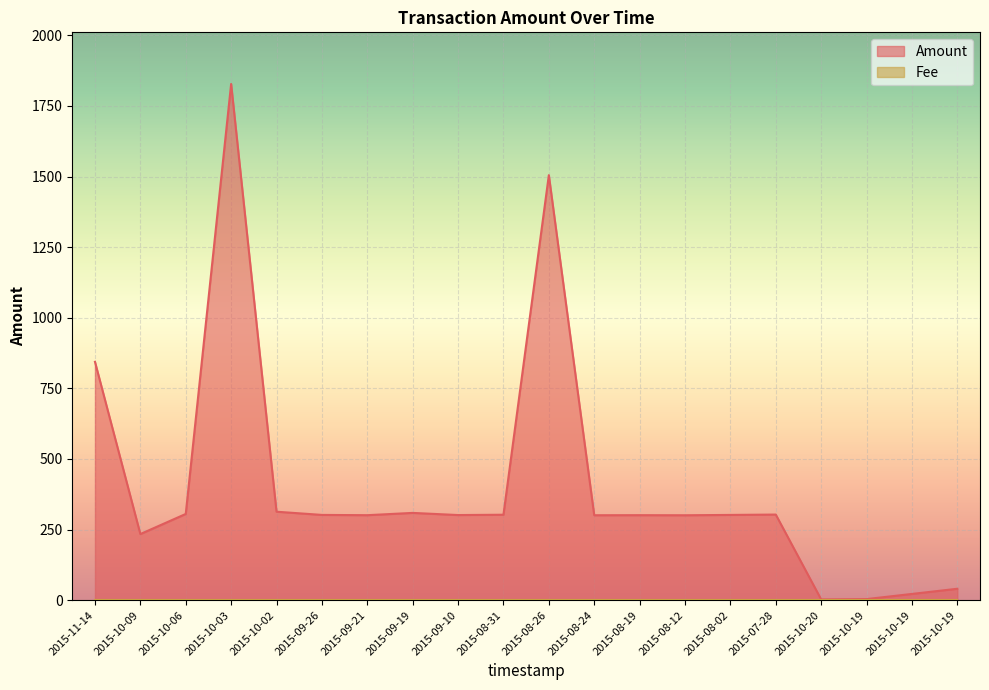

Rank the categories by value from highest to lowest.

2015-10-03, 2015-08-26, 2015-11-14, 2015-10-02, 2015-09-19, 2015-10-06, 2015-07-28, 2015-08-31, 2015-09-26, 2015-08-02, 2015-09-10, 2015-08-19, 2015-09-21, 2015-08-24, 2015-08-12, 2015-10-09, 2015-10-19, 2015-10-19, 2015-10-19, 2015-10-20